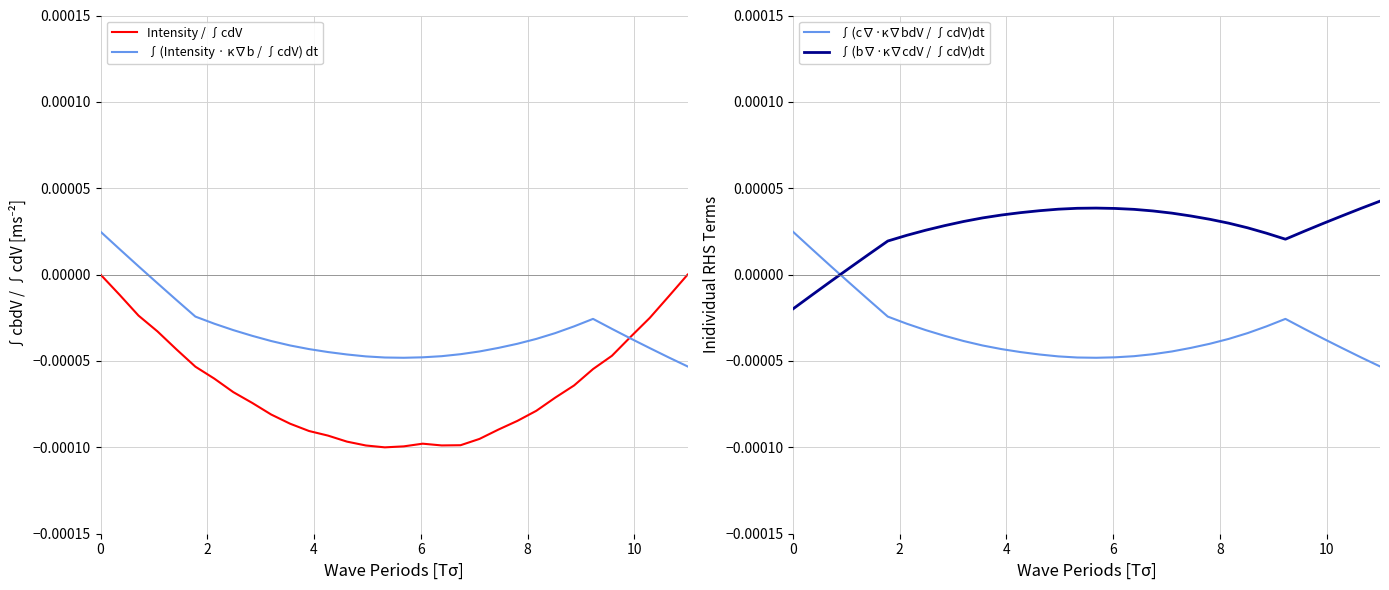

True or false: ∫(c∇·κ∇bdV / ∫cdV)dt and ∫(Intensity · κ∇b / ∫cdV) dt intersect in this chart.

False